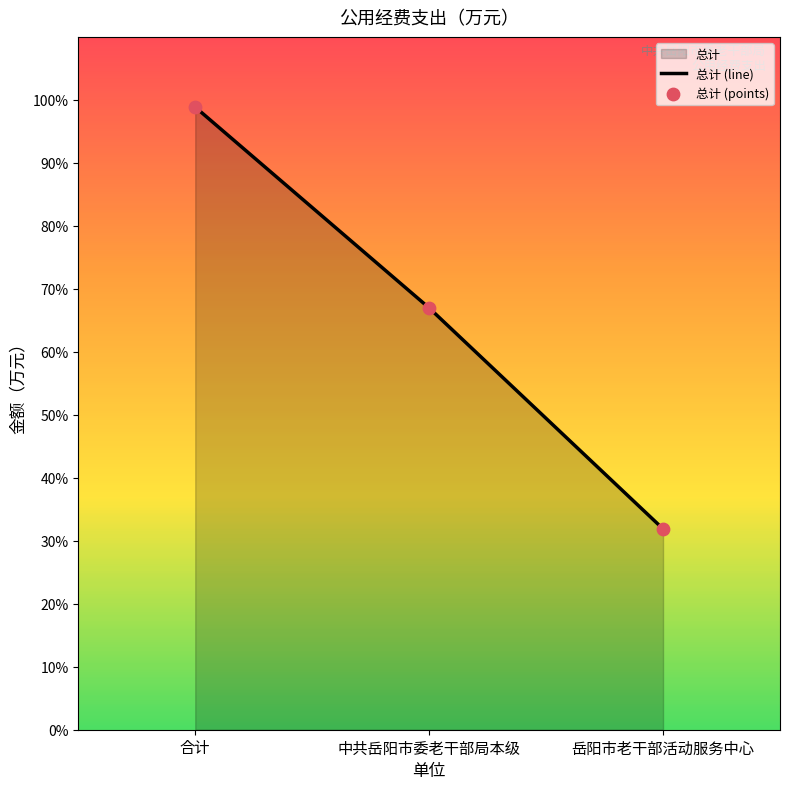

At how many categories does at least one series exceed 69?

1